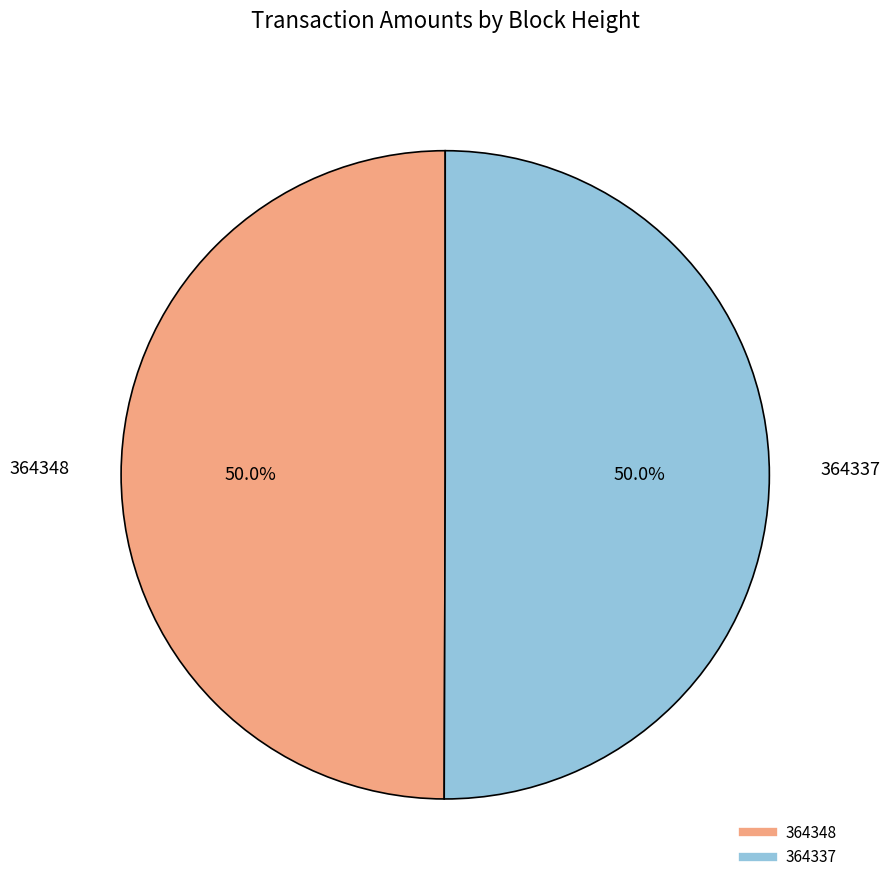

To the nearest percent, what percentage of the pie is 364337?

50%